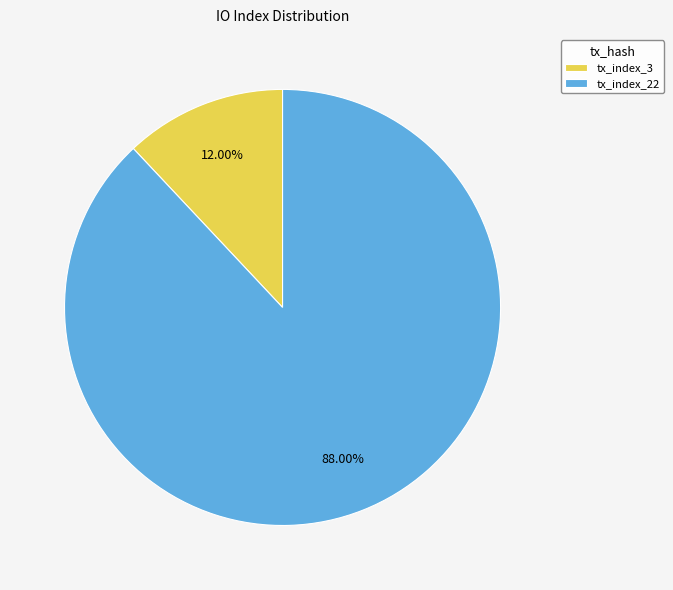

Combined, what portion of the pie is tx_index_3 and tx_index_22?

100.0%